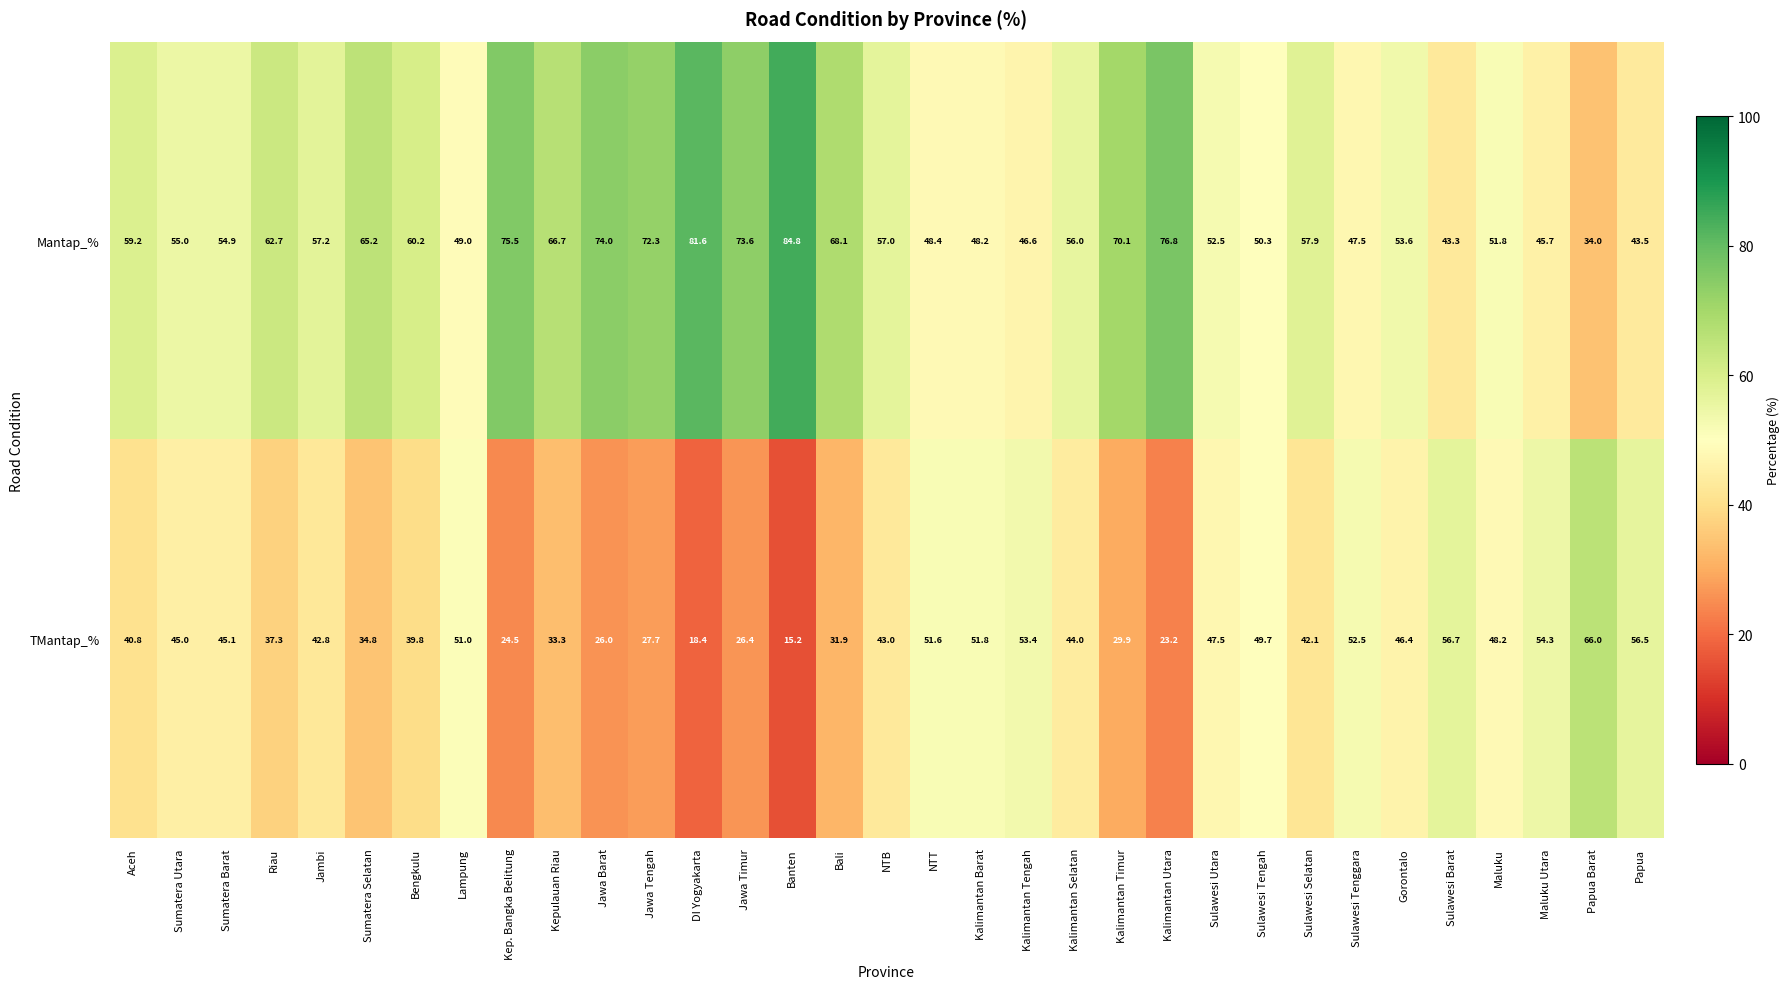

Is it true that Mantap_% equals 72.3 at Jawa Tengah?

True